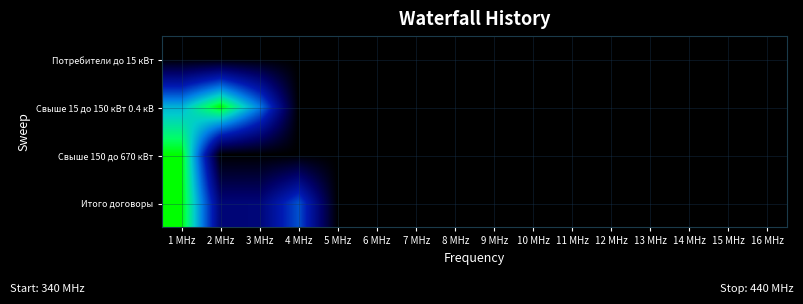

Reading right to left, transcribe all the data shown in this chart.

Потребители до 15 кВт: 16 MHz=0.0	15 MHz=0.0	14 MHz=0.0	13 MHz=0.0	12 MHz=0.0	11 MHz=0.0	10 MHz=0.0	9 MHz=0.0	8 MHz=0.0	7 MHz=0.0	6 MHz=0.0	5 MHz=0.0	4 MHz=0.0	3 MHz=0.0	2 MHz=0.0	1 MHz=0.0
Свыше 15 до 150 кВт 0.4 кВ: 16 MHz=0.0	15 MHz=0.0	14 MHz=0.0	13 MHz=0.0	12 MHz=0.0	11 MHz=0.0	10 MHz=0.0	9 MHz=0.0	8 MHz=0.0	7 MHz=0.0	6 MHz=0.0	5 MHz=0.0	4 MHz=0.0	3 MHz=0.6	2 MHz=1.0	1 MHz=0.7
Свыше 150 до 670 кВт: 16 MHz=0.0	15 MHz=0.0	14 MHz=0.0	13 MHz=0.0	12 MHz=0.0	11 MHz=0.0	10 MHz=0.0	9 MHz=0.0	8 MHz=0.0	7 MHz=0.0	6 MHz=0.0	5 MHz=0.0	4 MHz=0.0	3 MHz=0.0	2 MHz=0.0	1 MHz=1.0
Итого договоры: 16 MHz=0.0	15 MHz=0.0	14 MHz=0.0	13 MHz=0.0	12 MHz=0.0	11 MHz=0.0	10 MHz=0.0	9 MHz=0.0	8 MHz=0.0	7 MHz=0.0	6 MHz=0.0	5 MHz=0.0	4 MHz=0.5	3 MHz=0.2	2 MHz=0.2	1 MHz=1.0